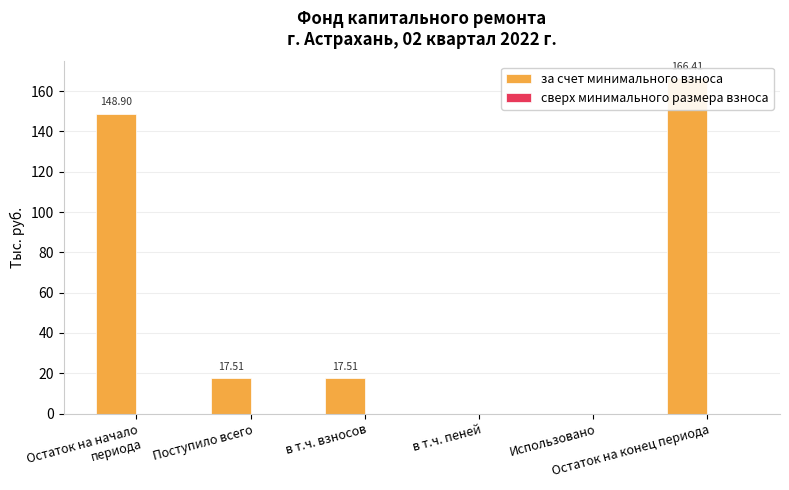

What is the label of the 1st bar from the left?

Остаток на начало периода